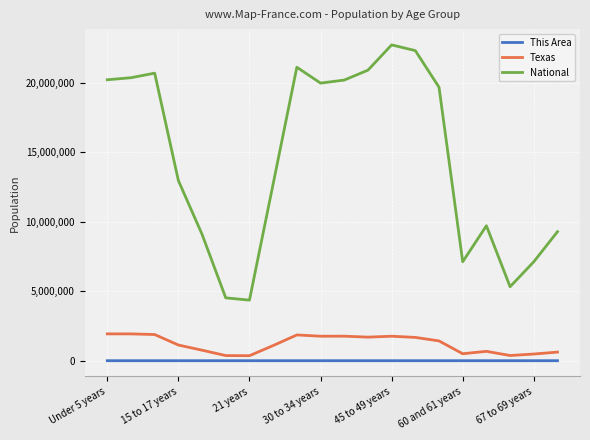

Which series has the largest total across all categories?

National